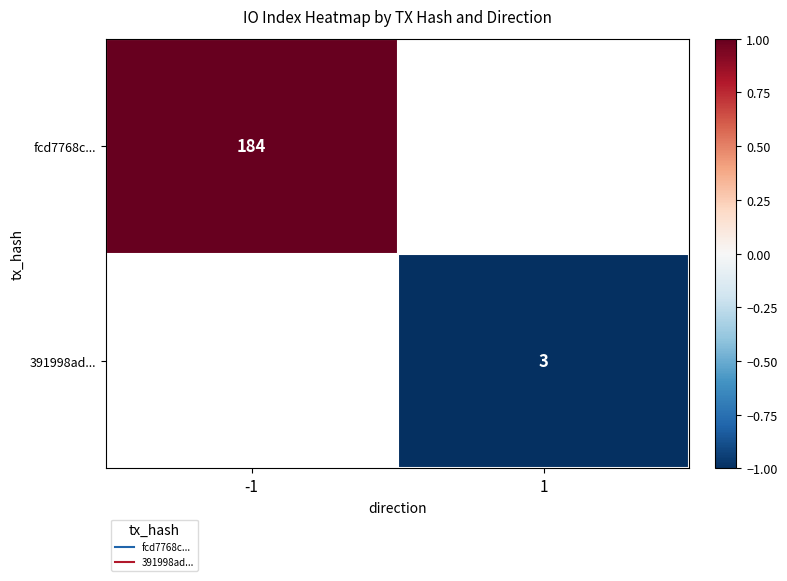

Rank the series by their average value, from highest to lowest.

fcd7768c..., 391998ad...